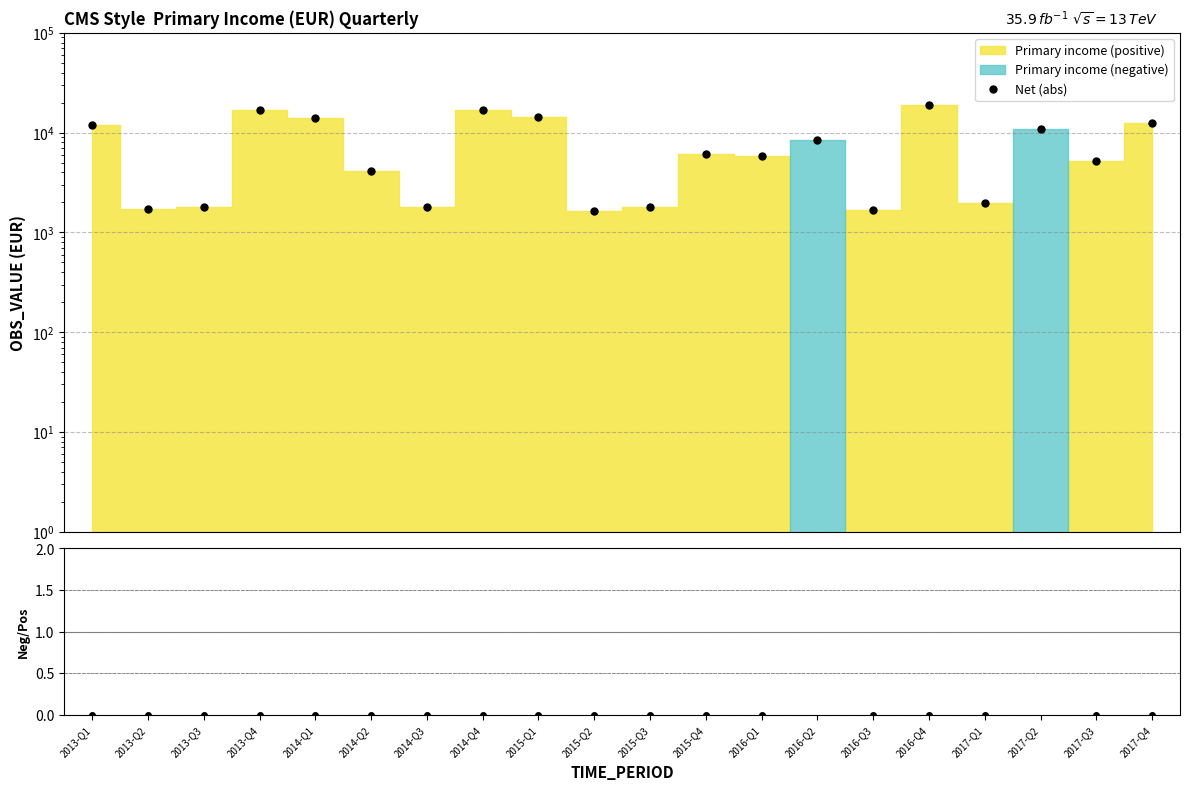

True or false: Net (abs) has a value of 12050.3 at 2013-Q1.

True